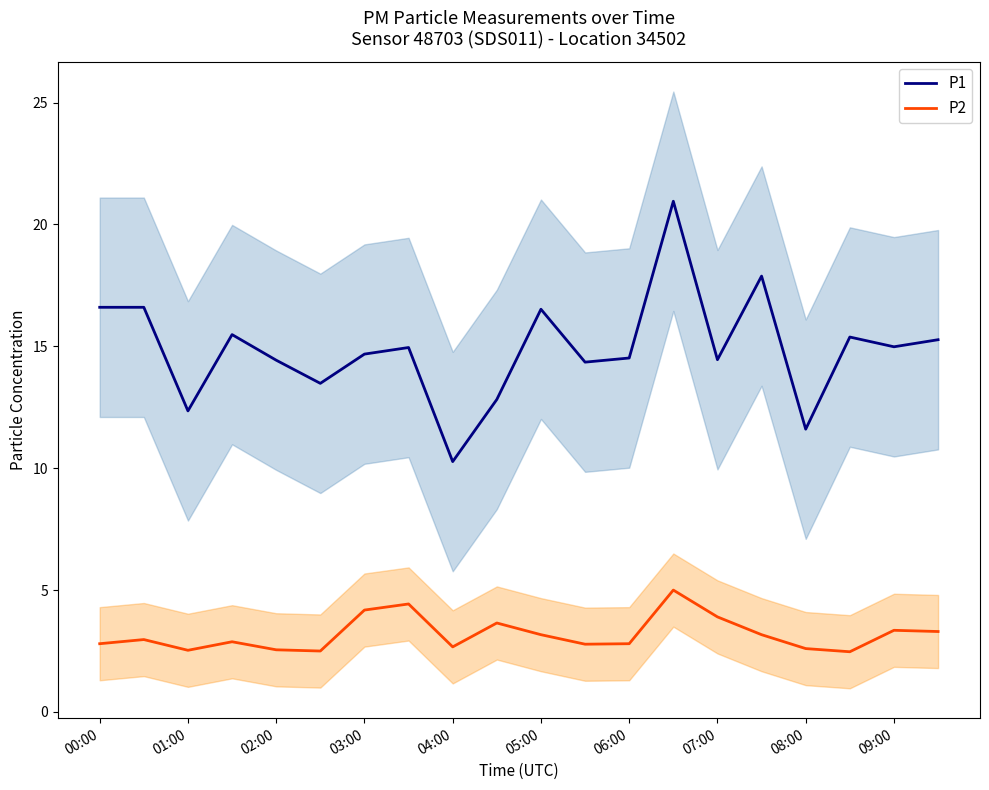

True or false: P1 and P2 cross at least once.

False